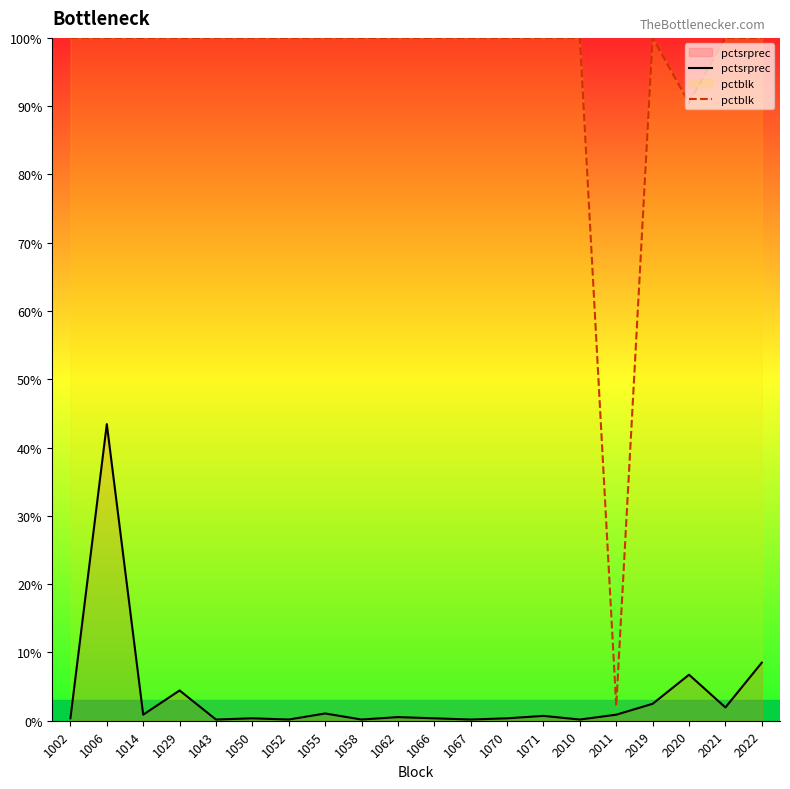

Rank the categories by pctsrprec value from lowest to highest.

1043, 1052, 1058, 1067, 2010, 1002, 1050, 1066, 1070, 1062, 1071, 1014, 2011, 1055, 2021, 2019, 1029, 2020, 2022, 1006